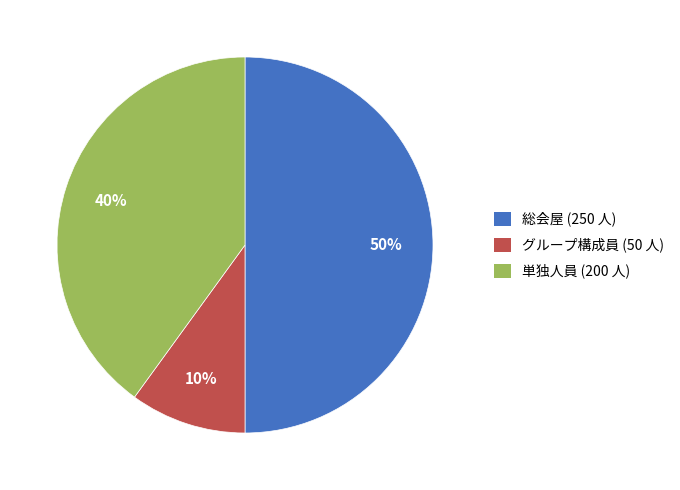

To the nearest percent, what is the combined percentage of グループ構成員 and 単独人員?

50%